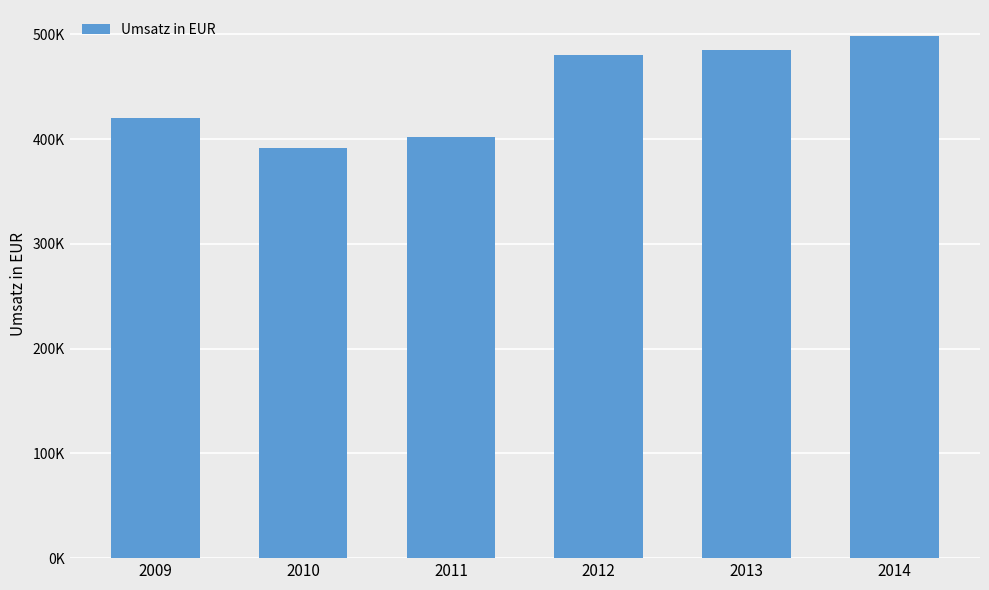

Does the chart contain any negative values?

No